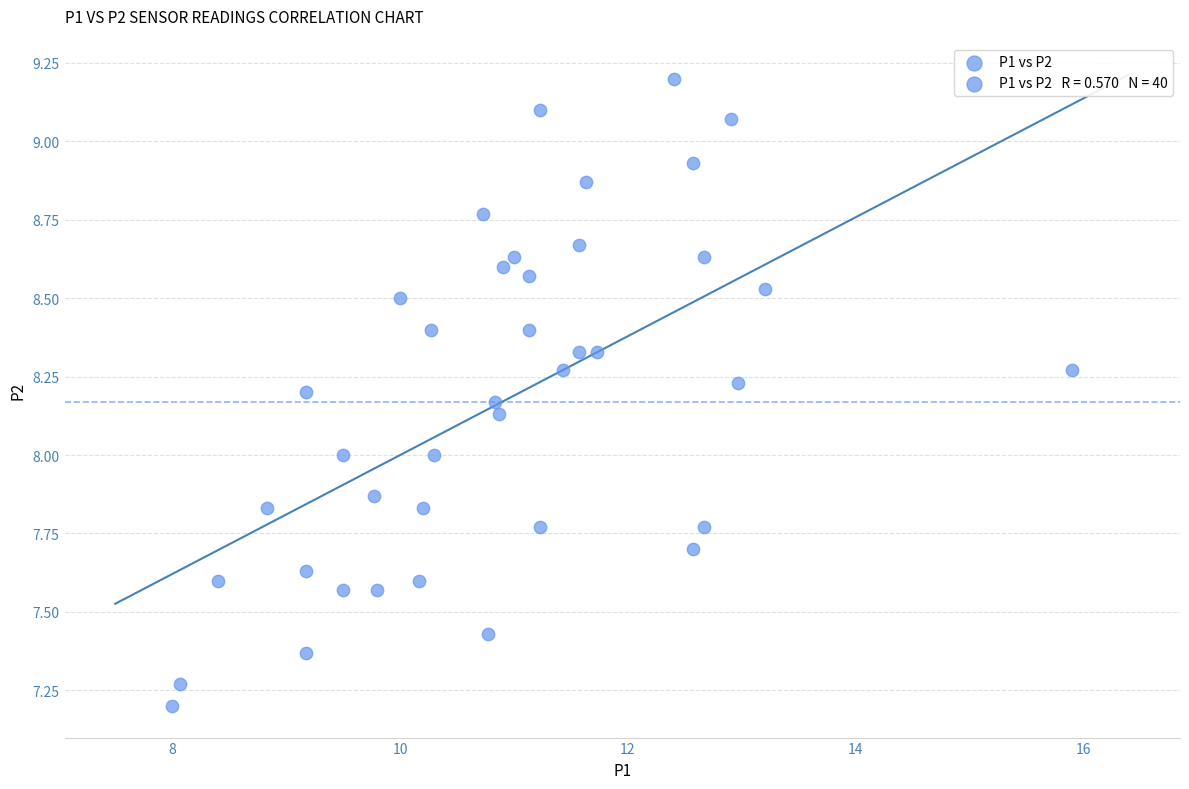

What is the range of Y values (max minus min)?

2.0